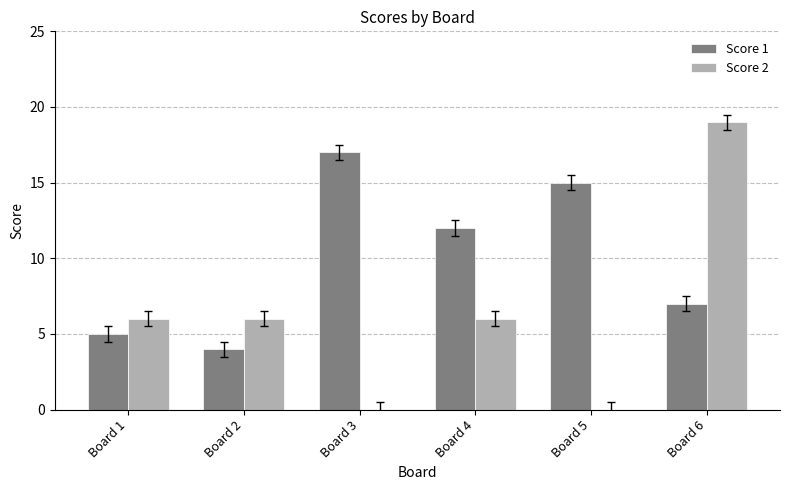

What is the sum of all Score 1 values?

60